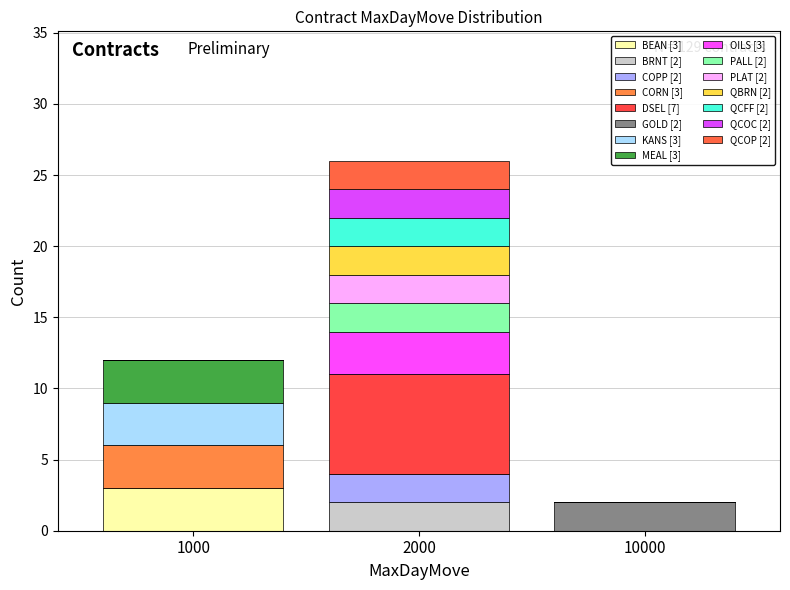

Are the bars grouped side by side (vs. stacked)?

No